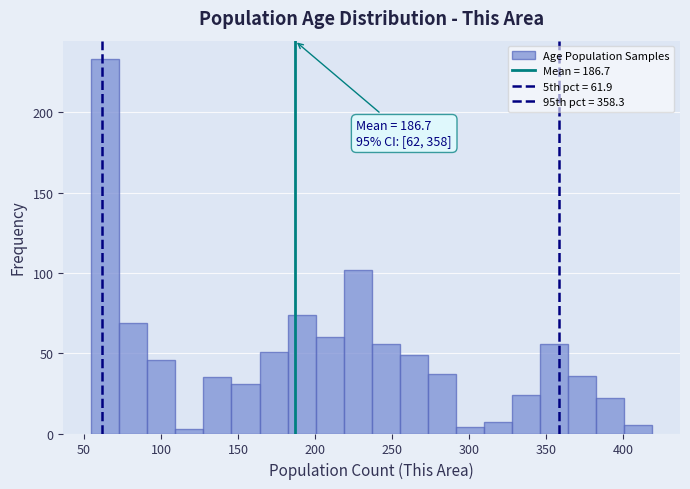

Around what value on the x-axis is the tallest bar? Give the approximate position of its centre, as read against the axis.

65